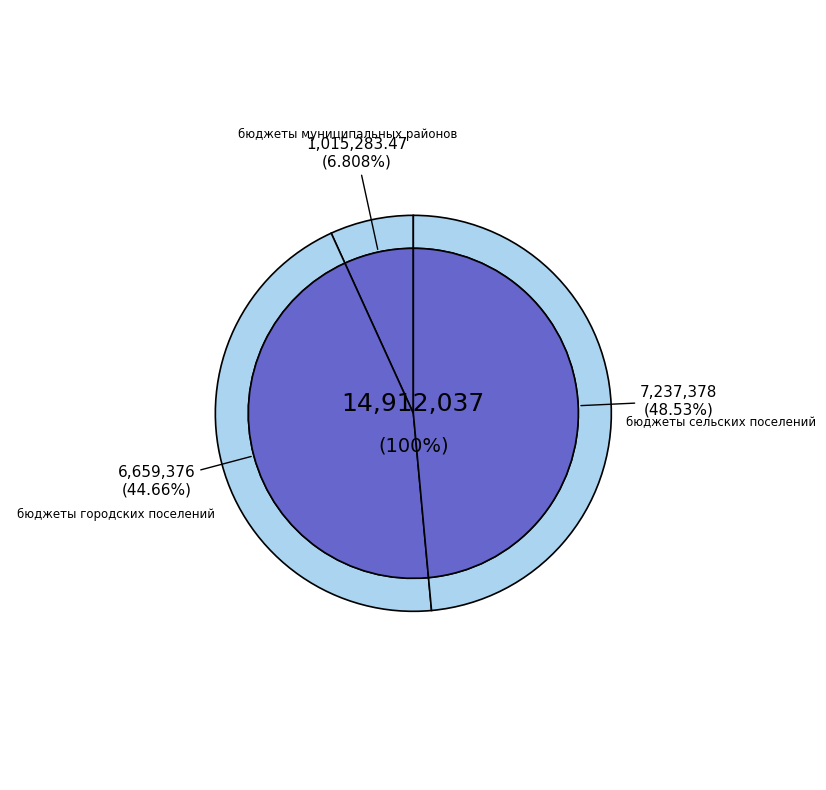

Is it true that бюджеты сельских поселений is 54% of the pie?

False